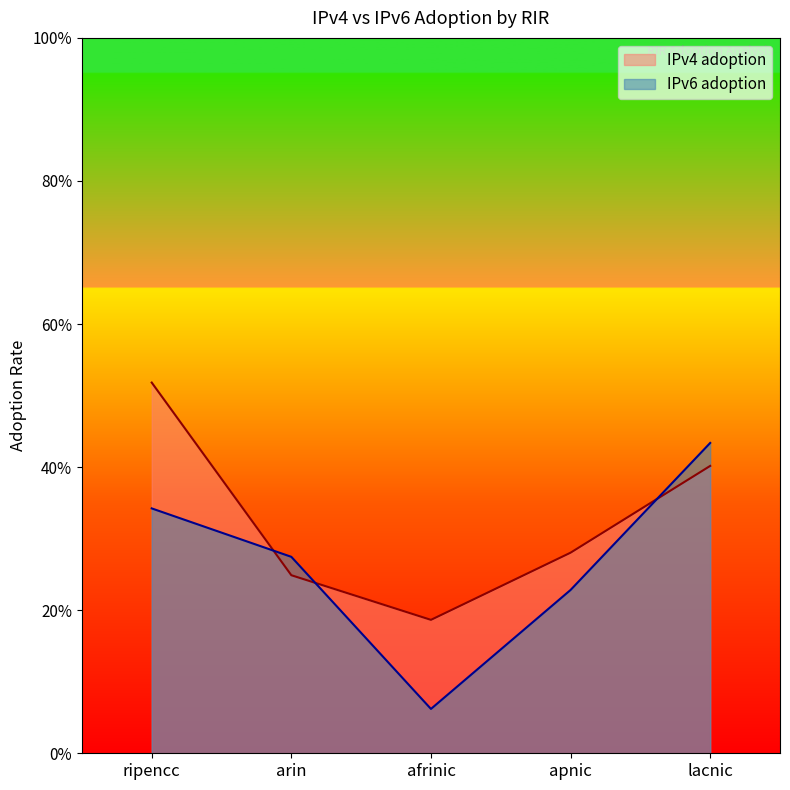

What is the approximate value of IPv6 adoption at lacnic?

0.4